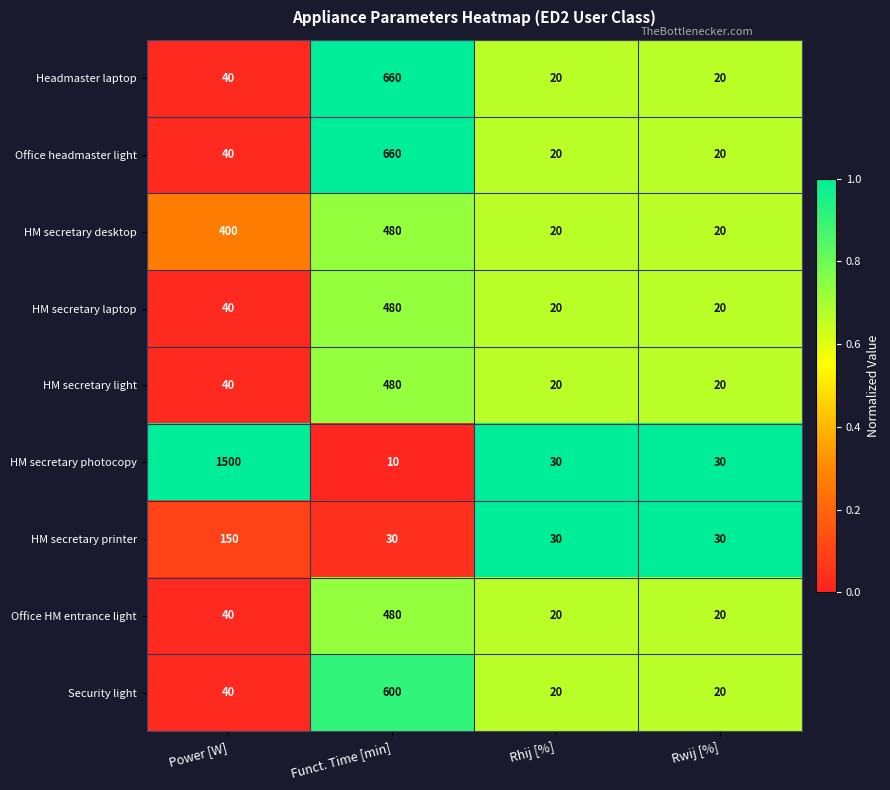

What value does the HM secretary desktop series have at Power [W], to the nearest 5?

400